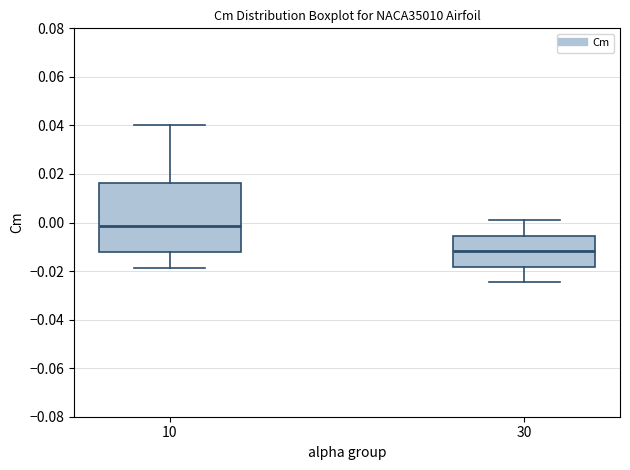

Where does the upper whisker of the box at x = 30 end on the y-axis? The values are not printed on the chart, so give them approximately, as read against the axis.

0.000